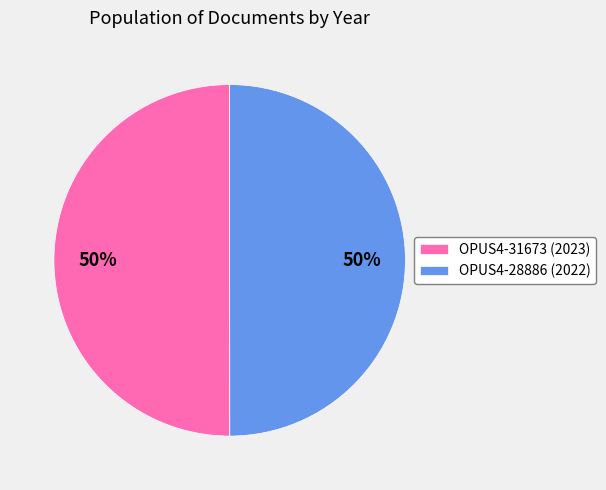

How many slices are in this pie chart?

2